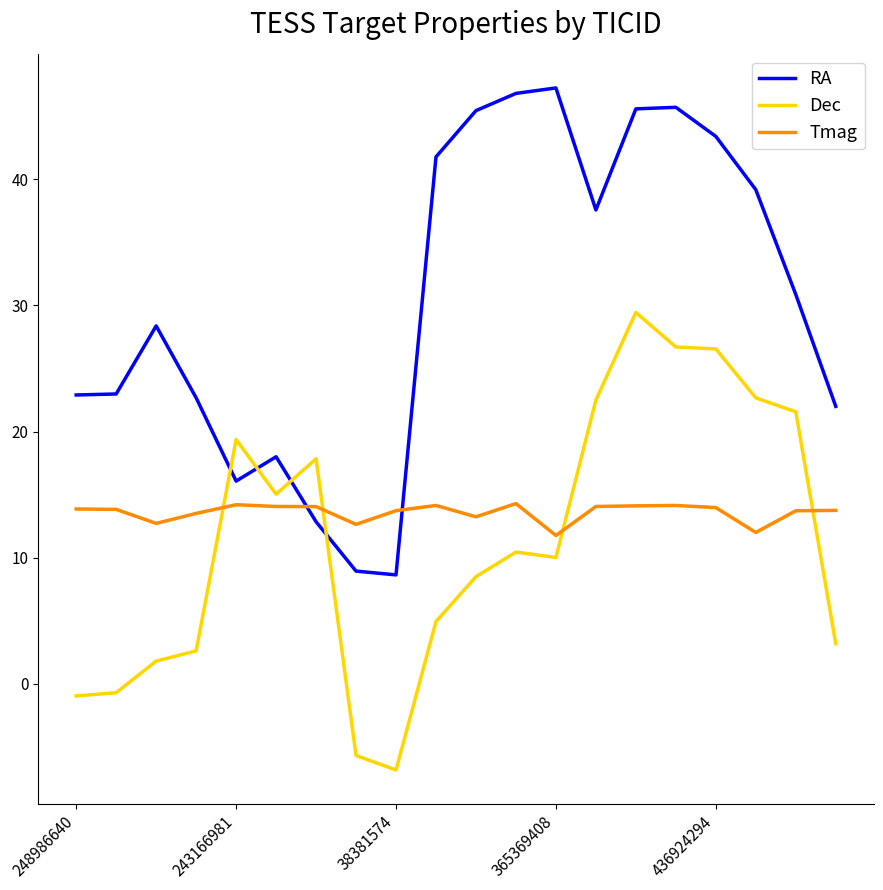

Which series has the largest range (max minus min)?

RA